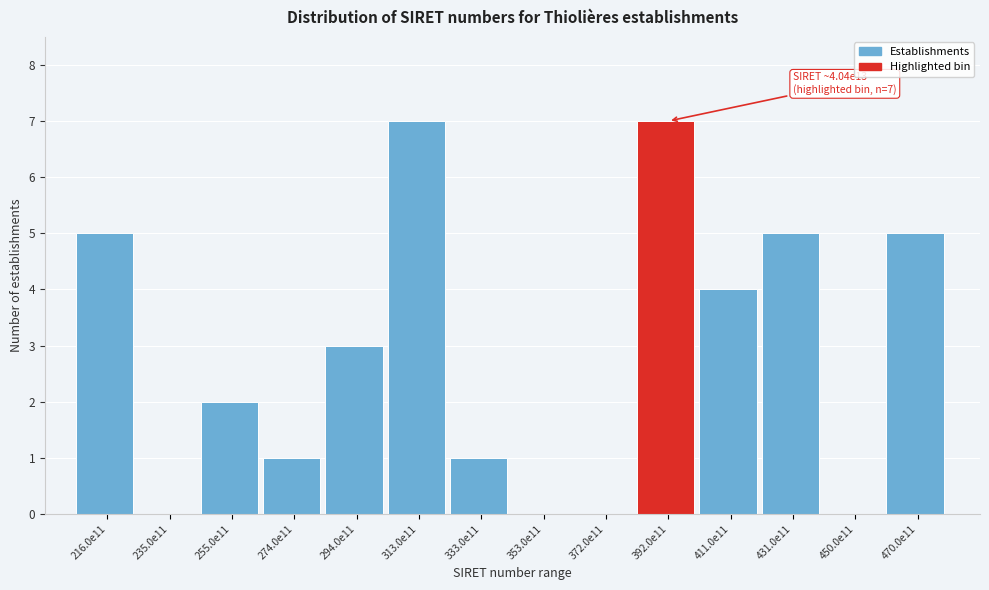

Reading left to right, transcribe all the data shown in this chart.

216.0e11=5	235.0e11=0	255.0e11=2	274.0e11=1	294.0e11=3	313.0e11=7	333.0e11=1	353.0e11=0	372.0e11=0	392.0e11=7	411.0e11=4	431.0e11=5	450.0e11=0	470.0e11=5